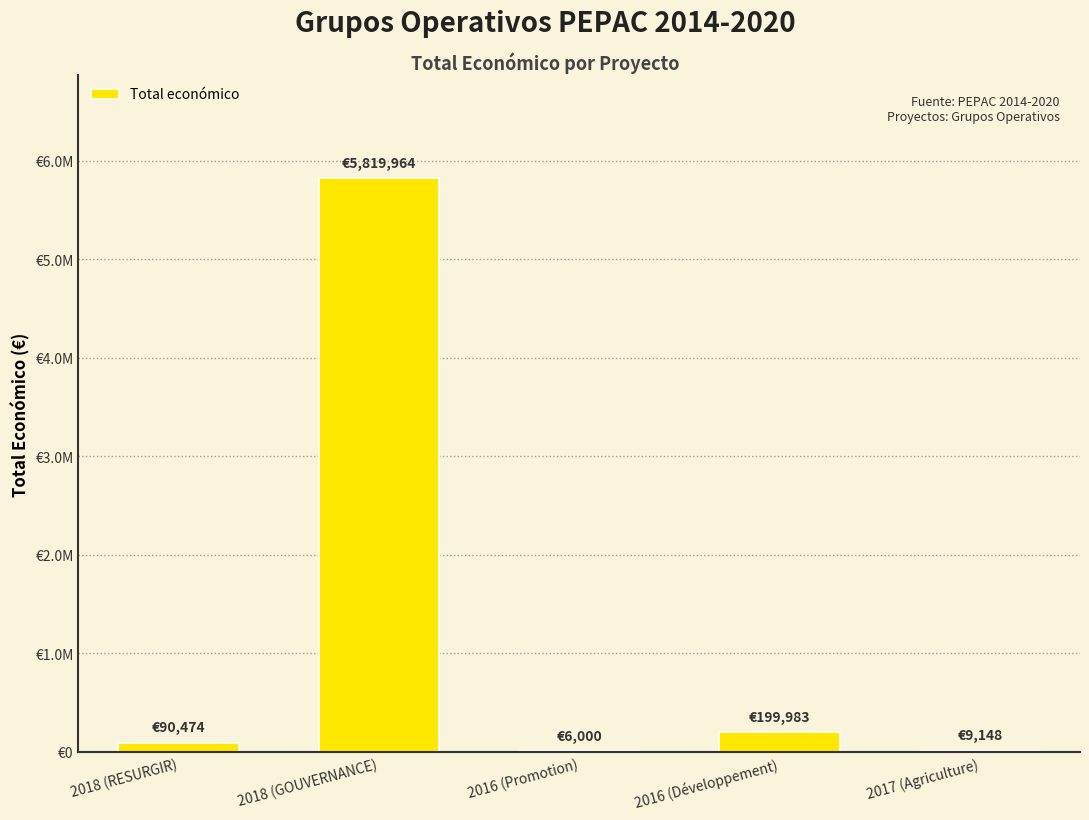

What is the difference between the second highest and second lowest values?

190835